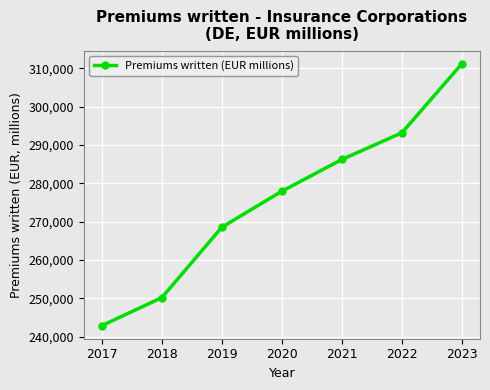

What is the sum of all values?

1930139